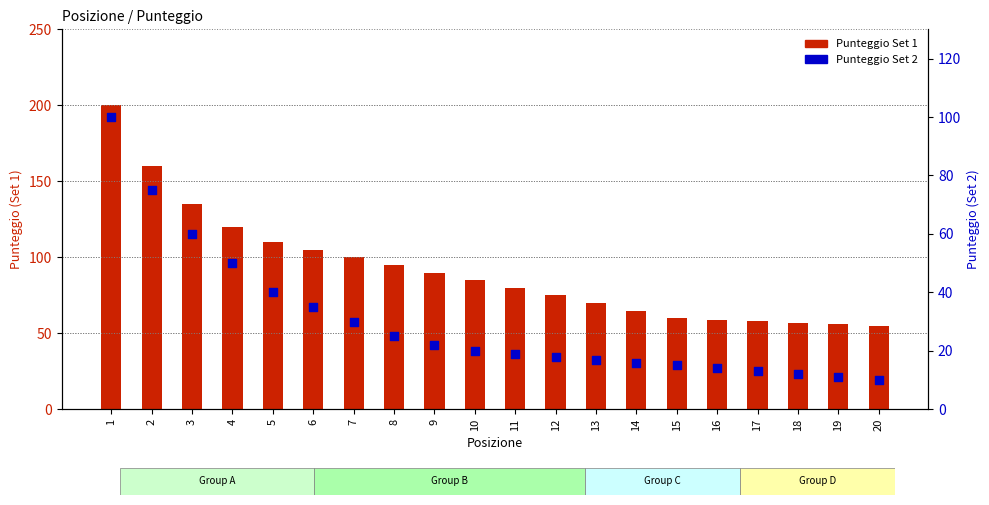

At which category is the sum across all series the highest?

1